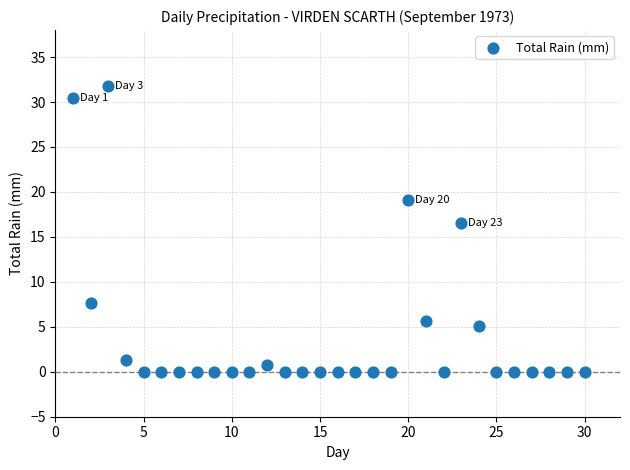

What Y value in the scatter plot is closest to 15?

16.5